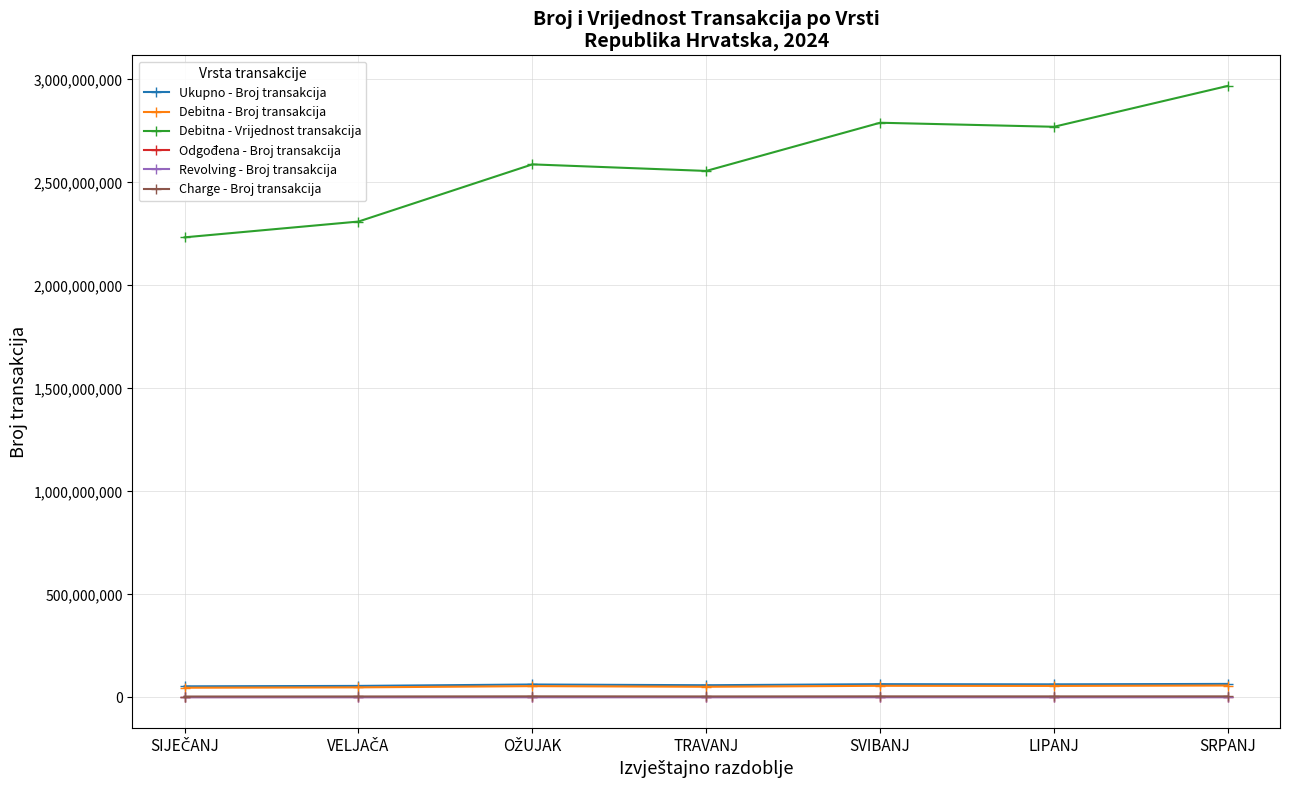

Which series has the widest spread of values?

Debitna - Vrijednost transakcija